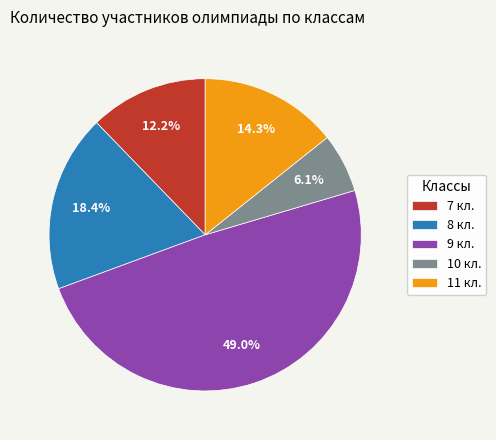

What is the total percentage of 11 кл. and 9 кл.?

63.3%